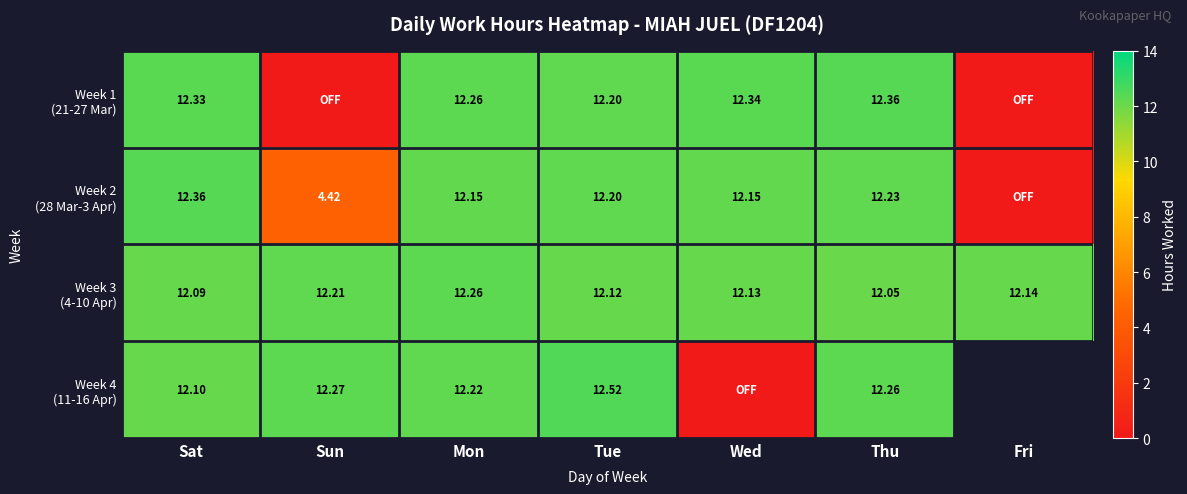

At Mon, list the series in order from largest to smallest.

Week 1 (21-27 Mar), Week 3 (4-10 Apr), Week 4 (11-16 Apr), Week 2 (28 Mar-3 Apr)